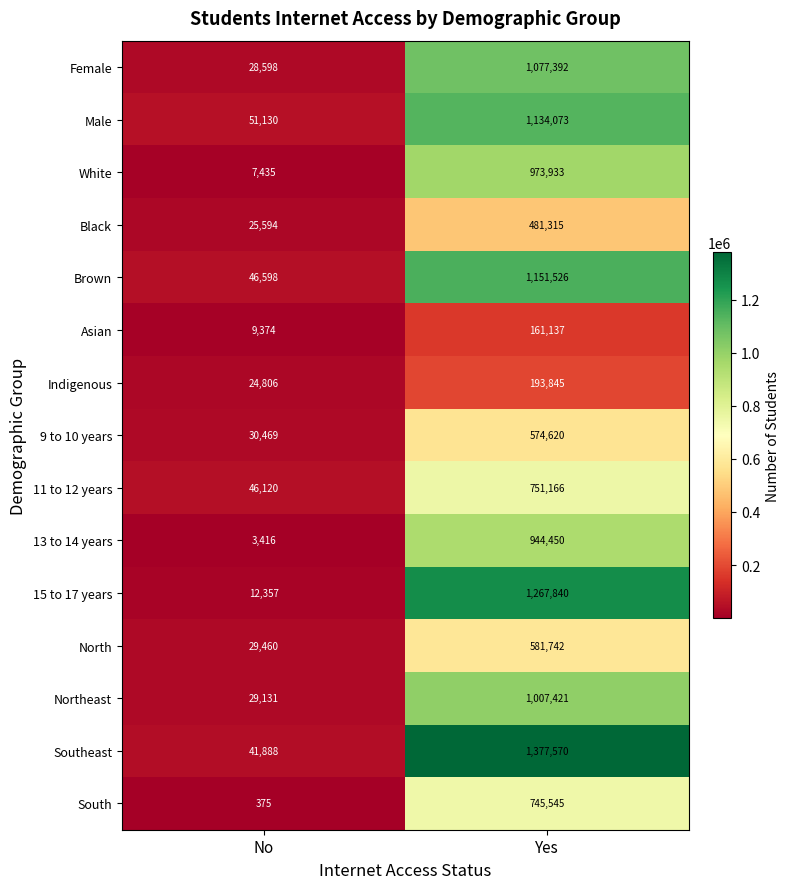

Count the number of data series in this chart.

15